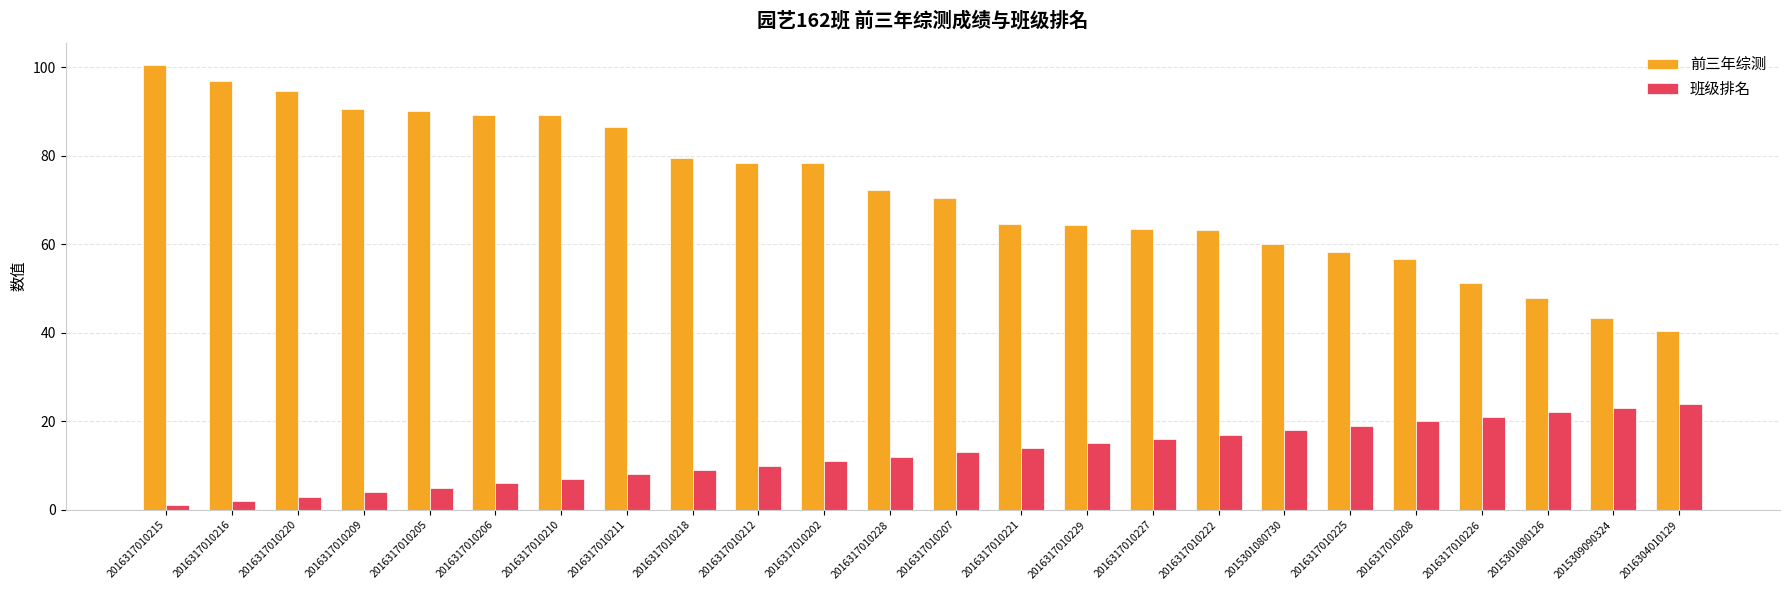

Is the value of 前三年综测 at 2016317010215 greater than the value of 班级排名 at 2015301080730?

Yes